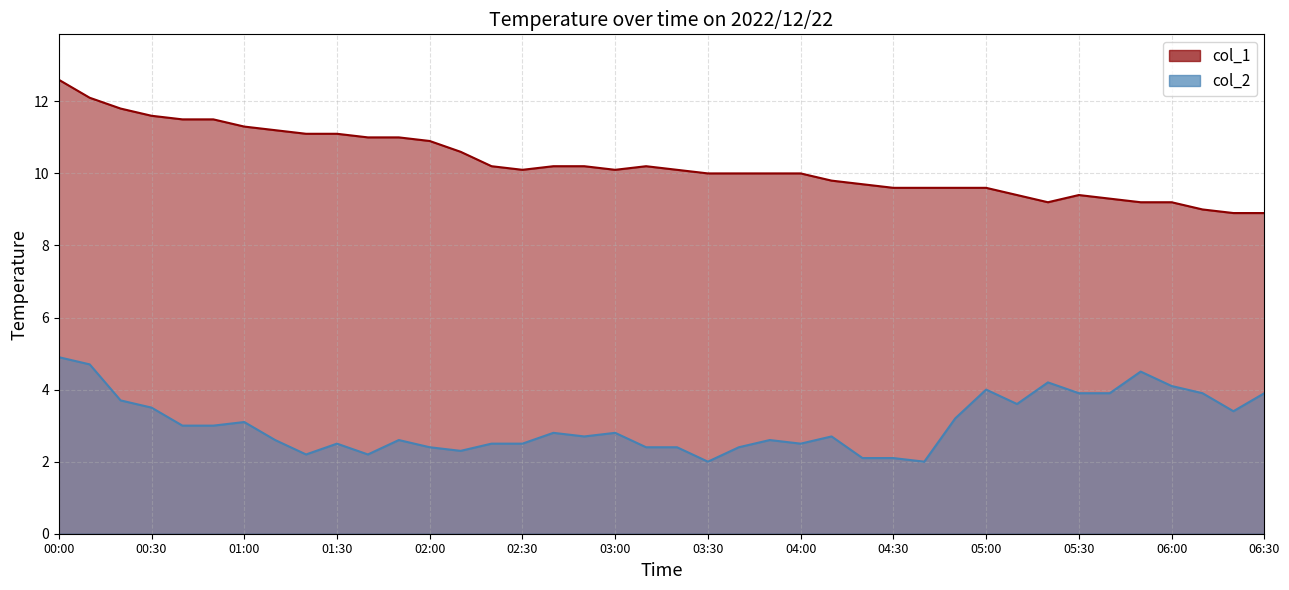

True or false: col_2 and col_1 intersect in this chart.

False